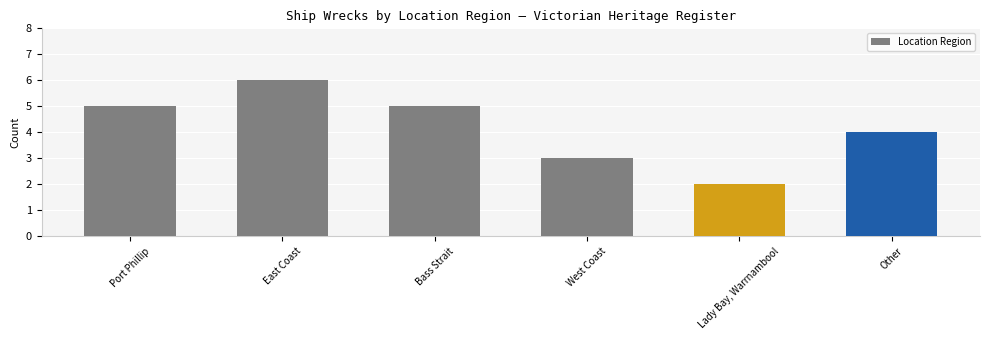

What is the minimum value shown in the chart?

2